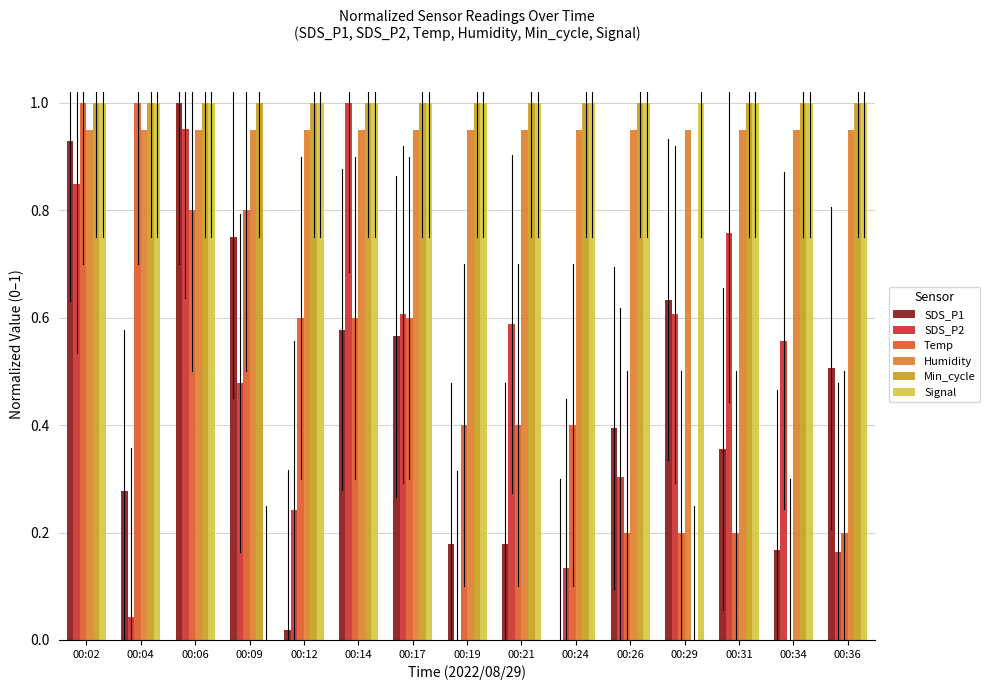

The Temp series shows 1.8 at 00:04. True or false?

False